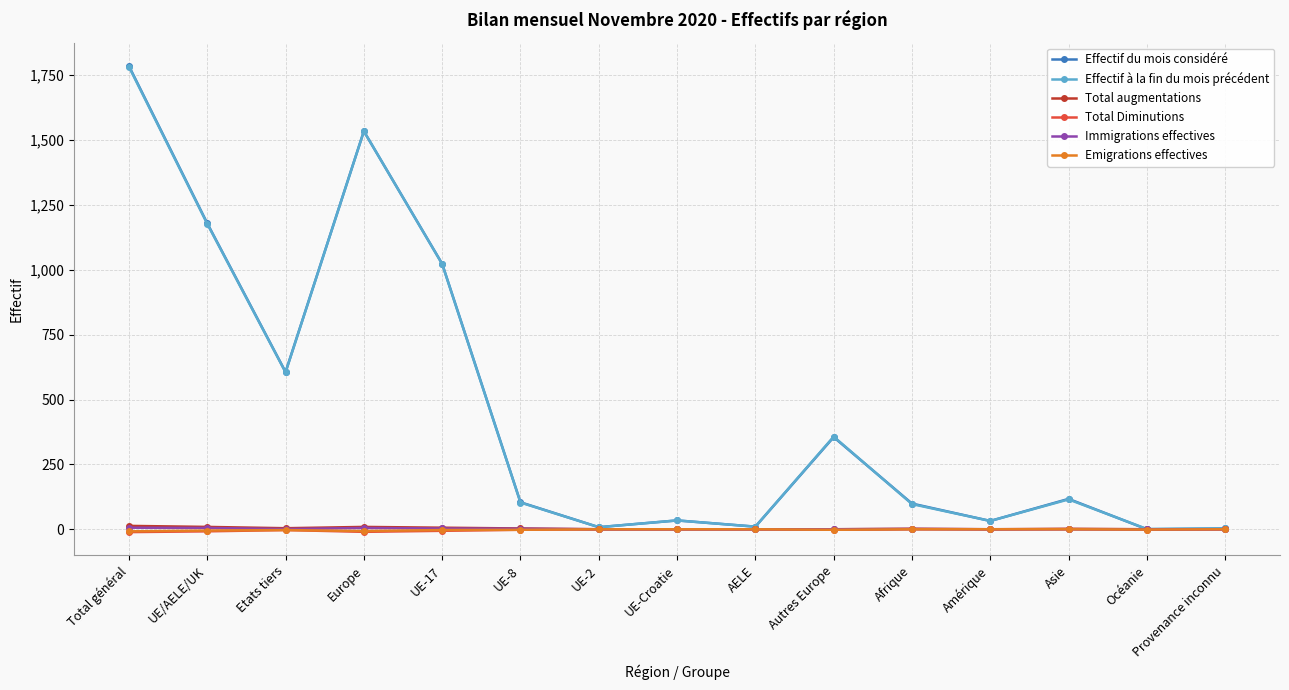

True or false: Effectif du mois considéré has a value of 3 at Provenance inconnu.

True